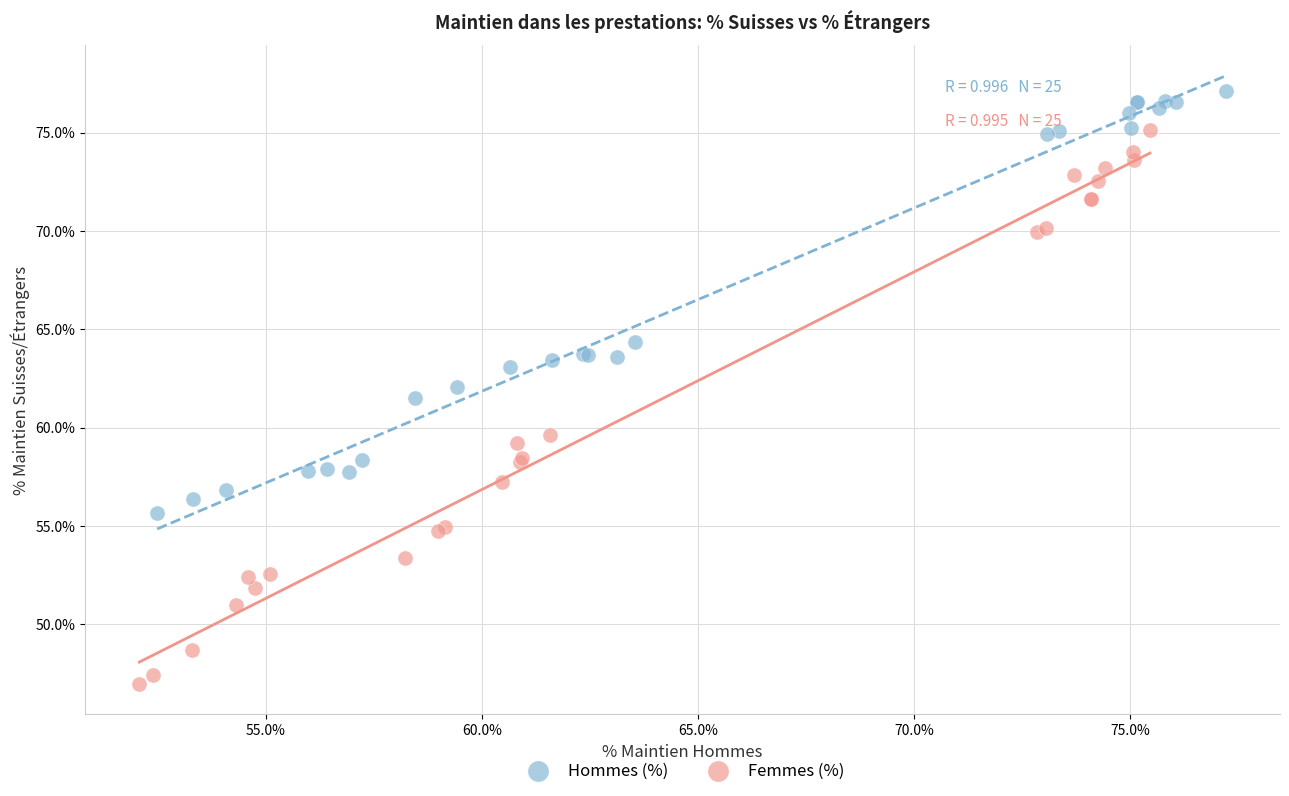

Which series contains the lowest Y value?

Femmes (%)